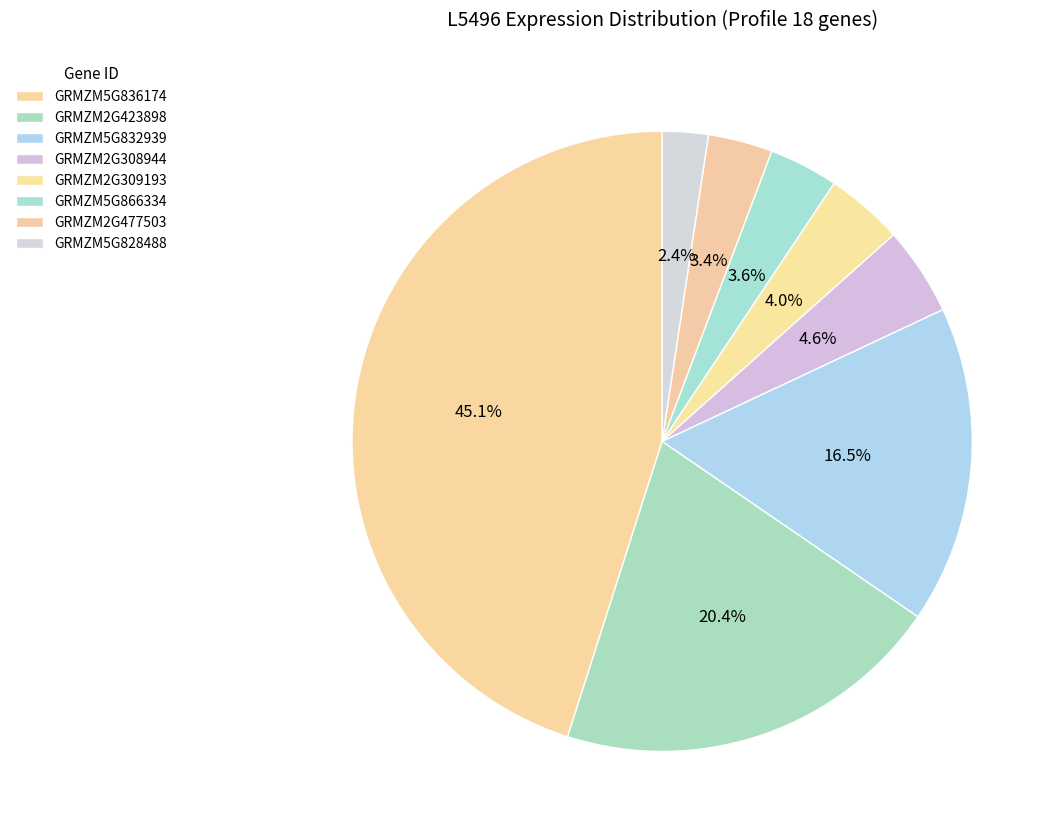

How many segments does this pie chart have?

8